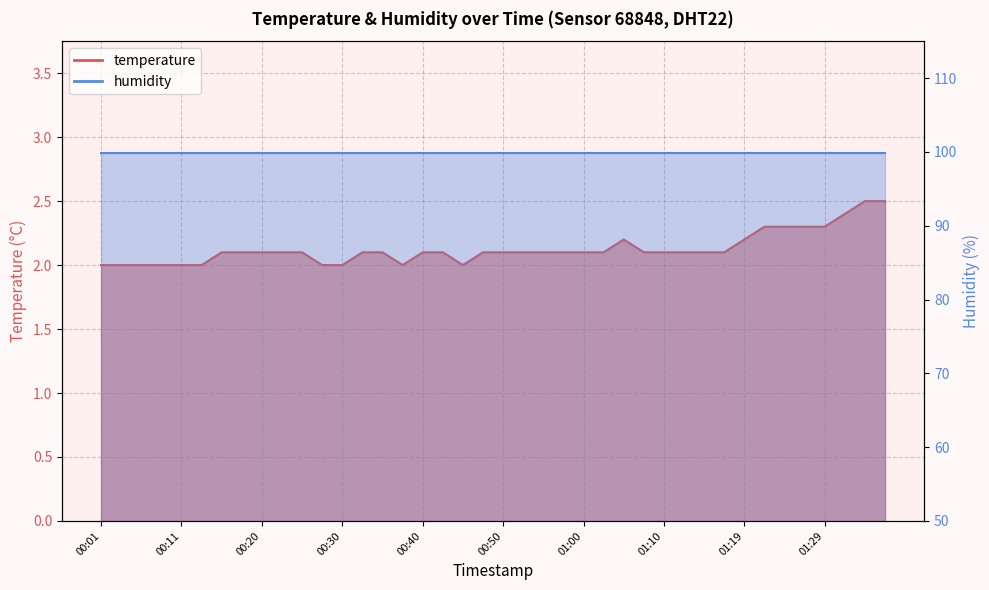

What is the sum of all values?

85.1